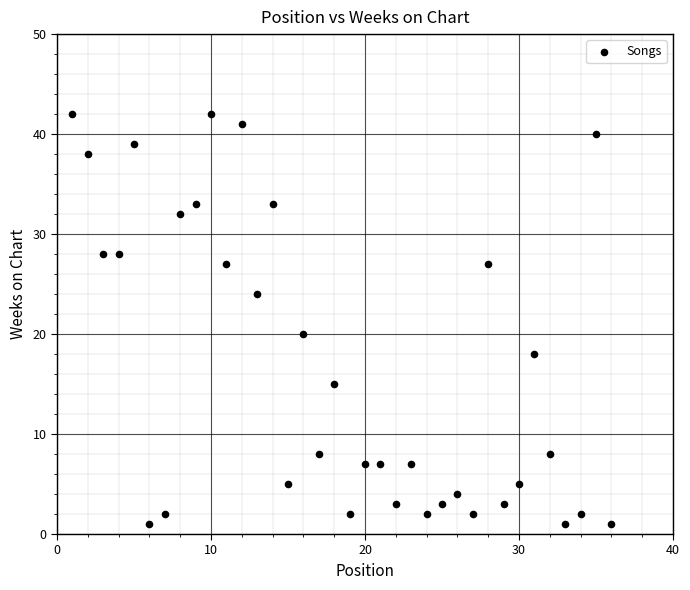

What Y value in the scatter plot is closest to 21?

20